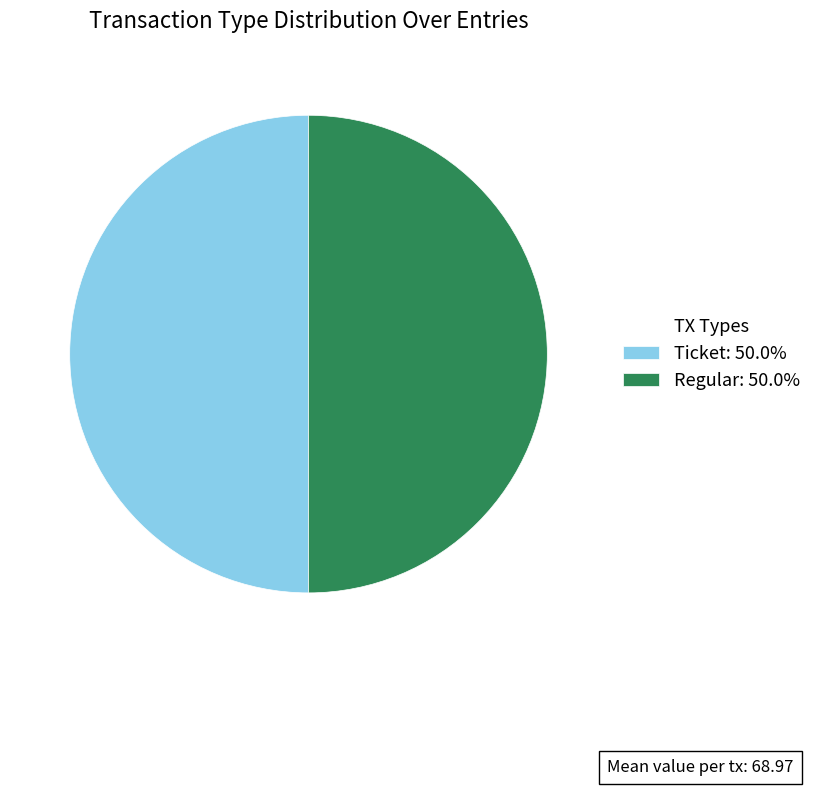

What is the ratio of the value at Ticket: 50.0% to the value at Regular: 50.0%?

1.0